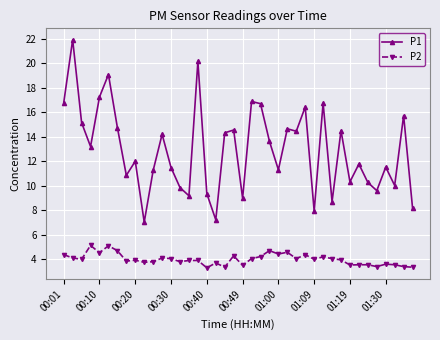

What is the sum of all P1 values?

517.9